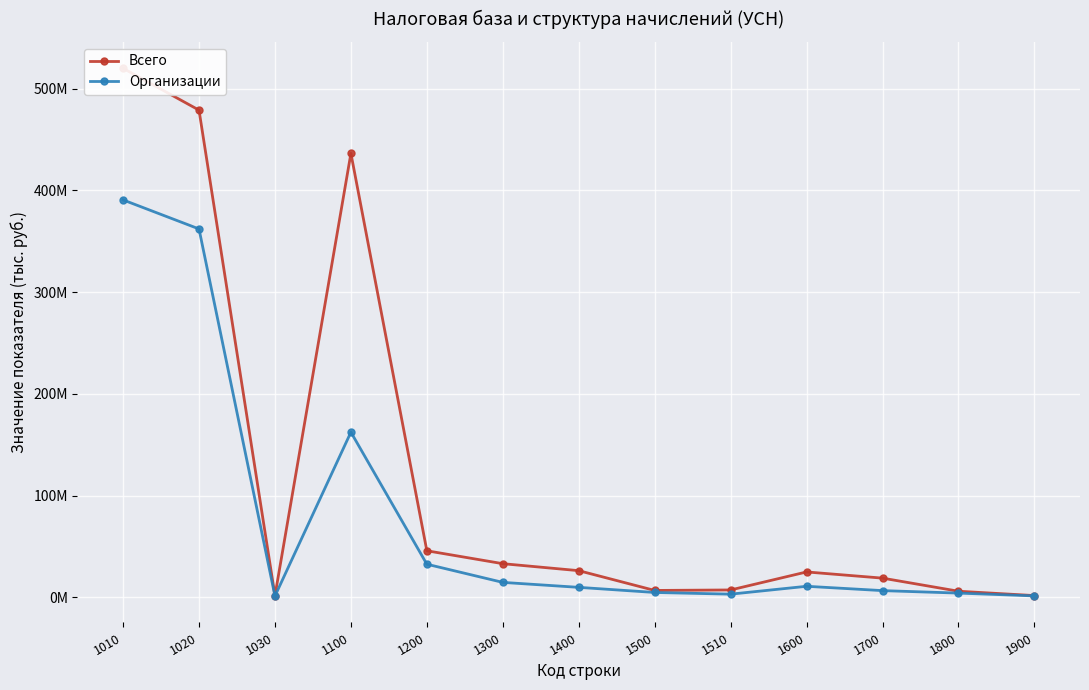

The value of Всего at 1510 is 4438483. True or false?

False